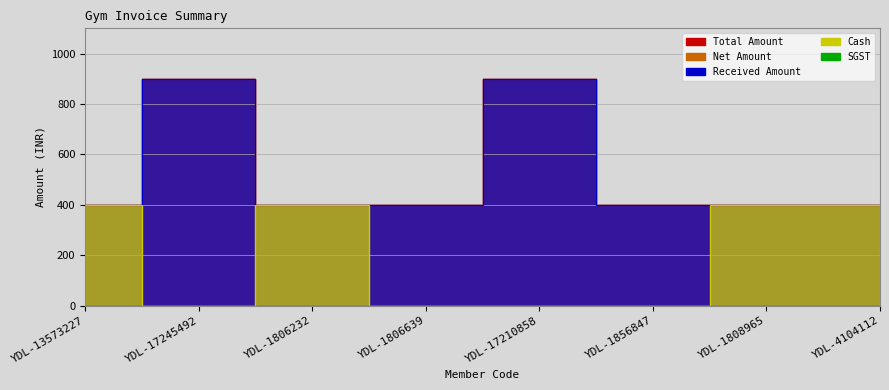

What is the highest value of the Total Amount series?

900